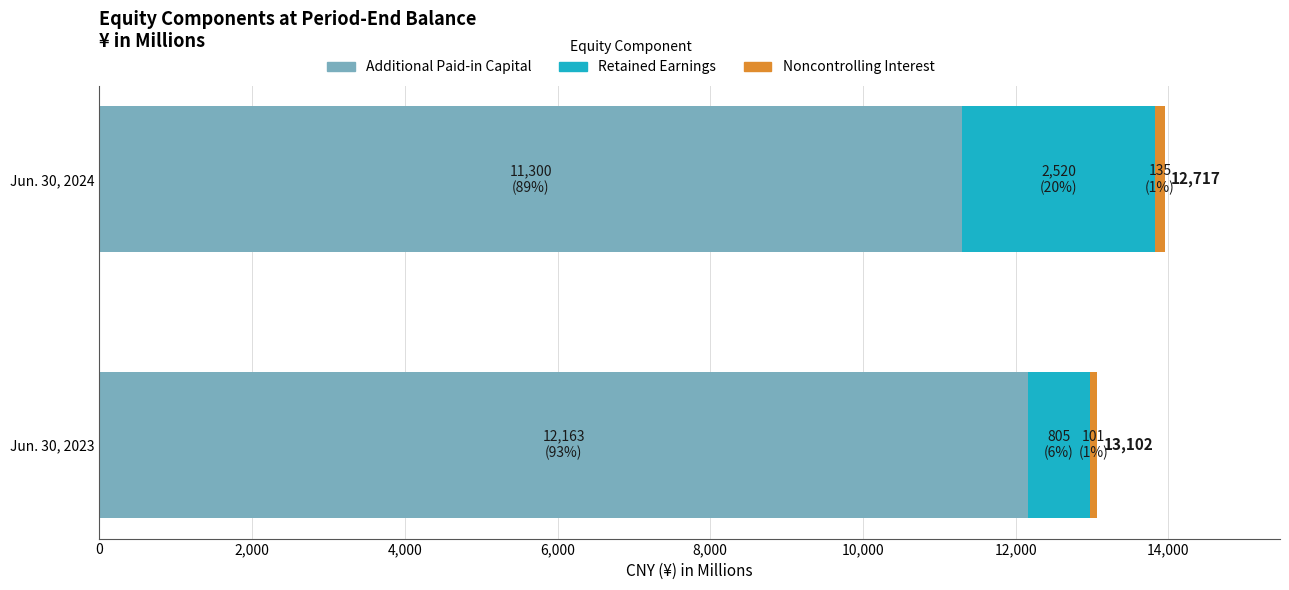

List the labels in order of Additional Paid-in Capital value, smallest first.

Jun. 30, 2024, Jun. 30, 2023